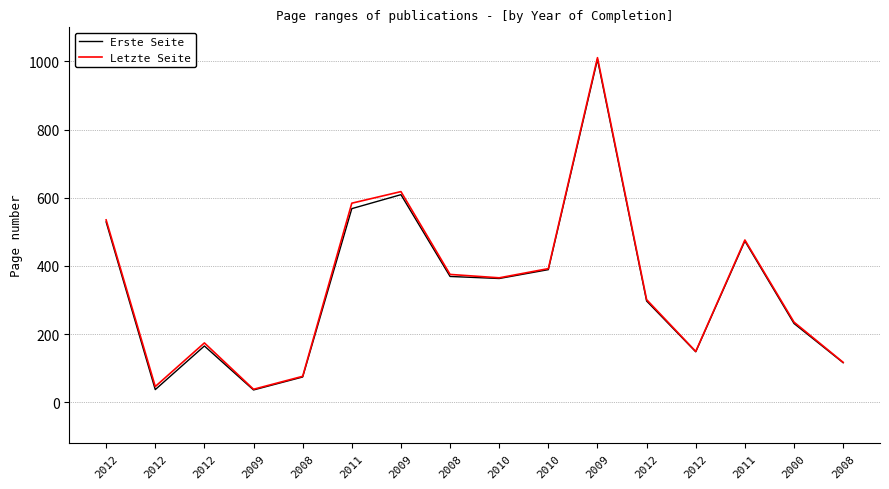

Does the chart display data point markers on the line(s)?

No